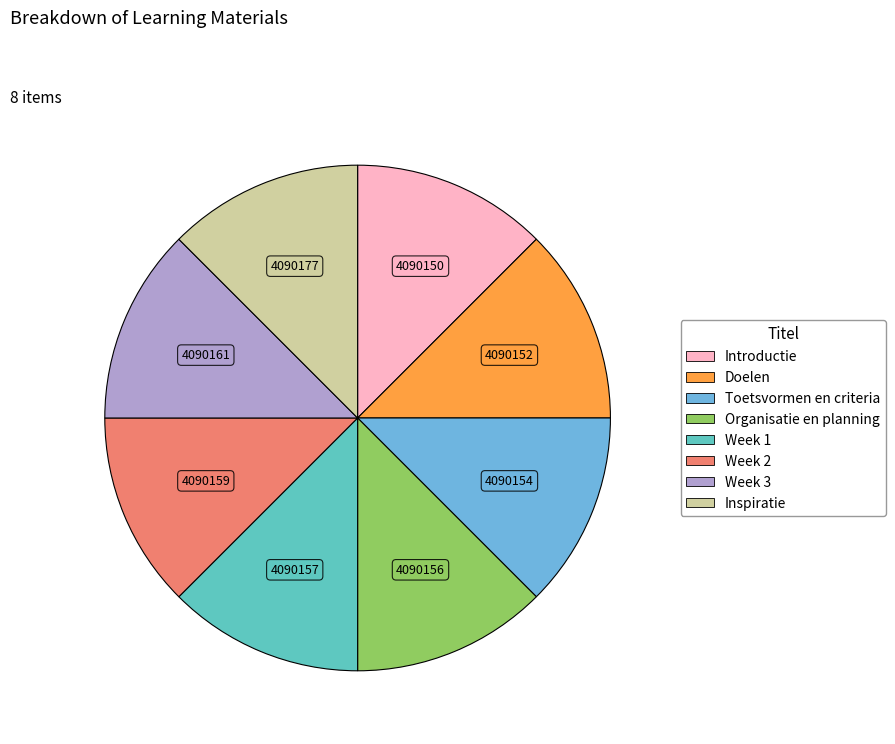

Combined, do Week 1 and Organisatie en planning account for over 50%?

No